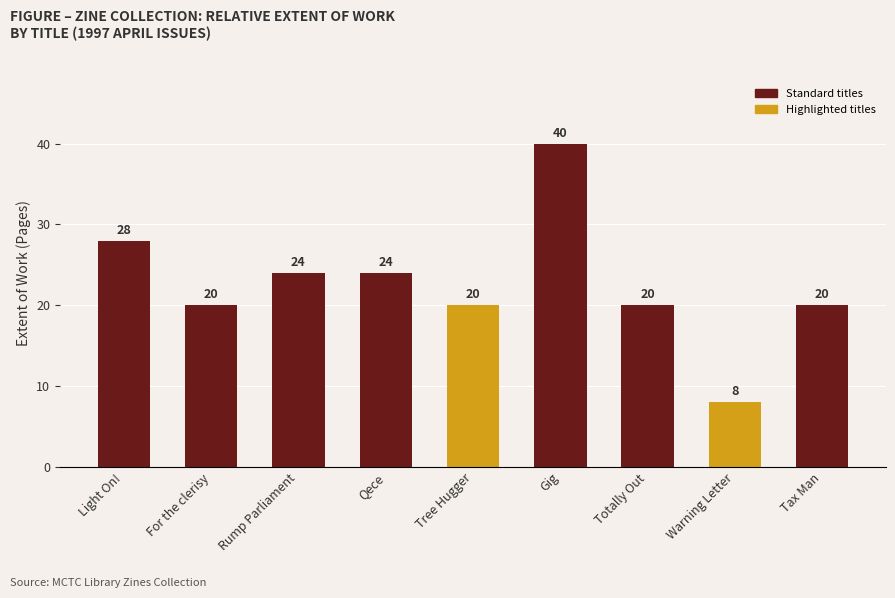

What is the greatest value displayed?

40